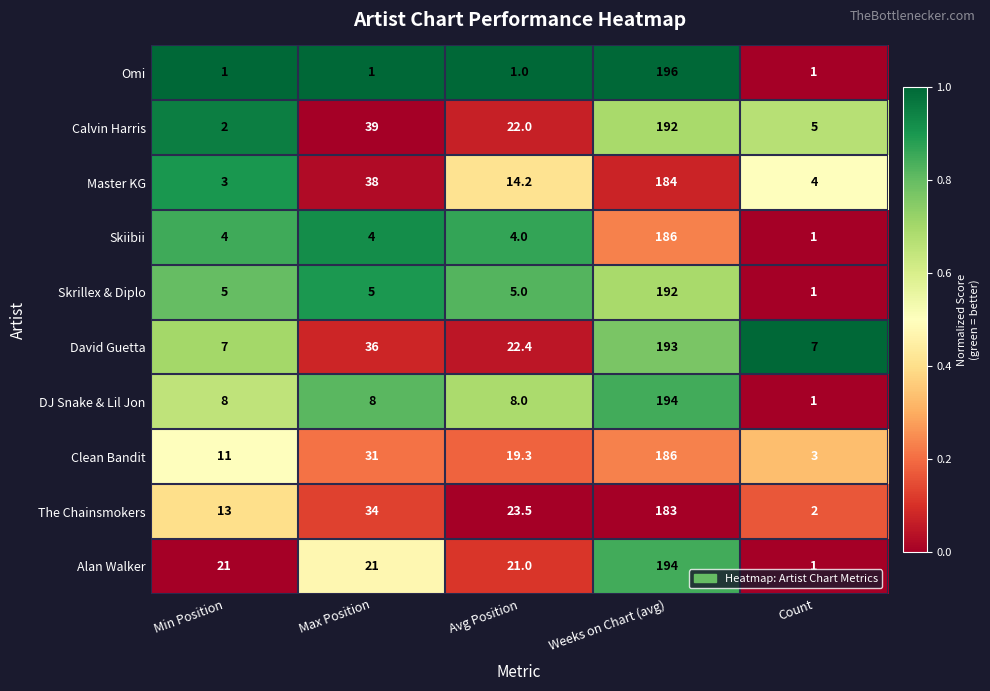

Is the value of The Chainsmokers at Max Position greater than the value of Skiibii at Avg Position?

Yes